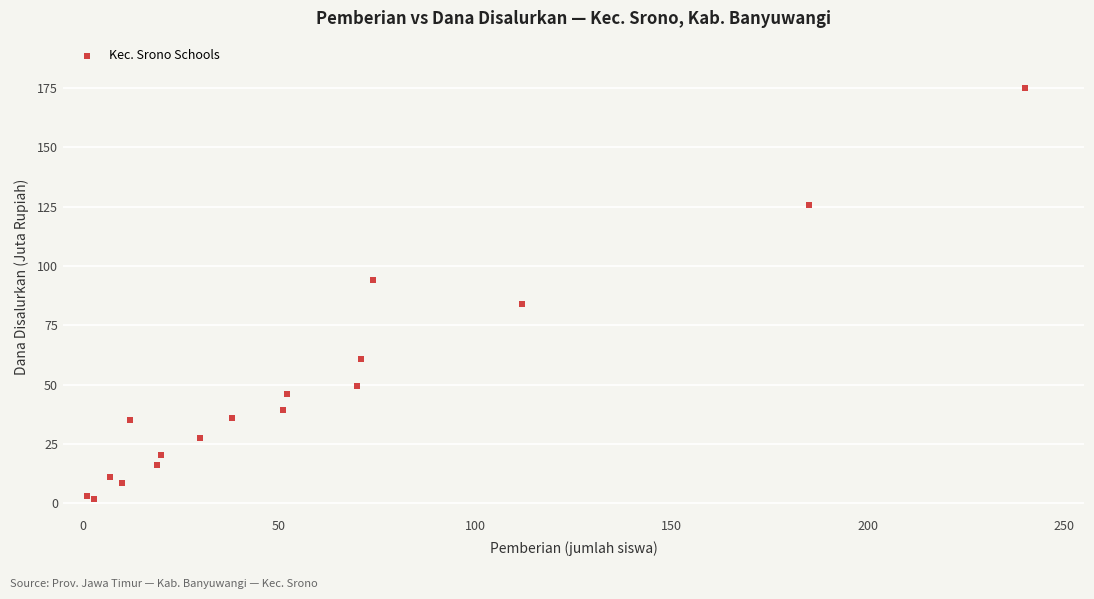

What Y value in the scatter plot is closest to 88?

84.0